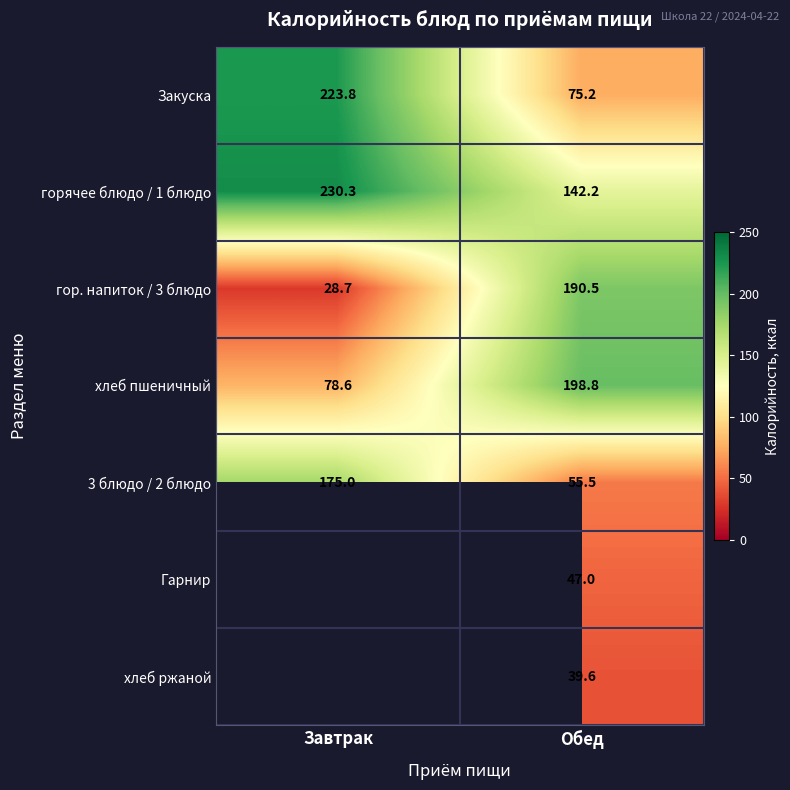

Is it true that горячее блюдо / 1 блюдо equals 230.3 at Завтрак?

True